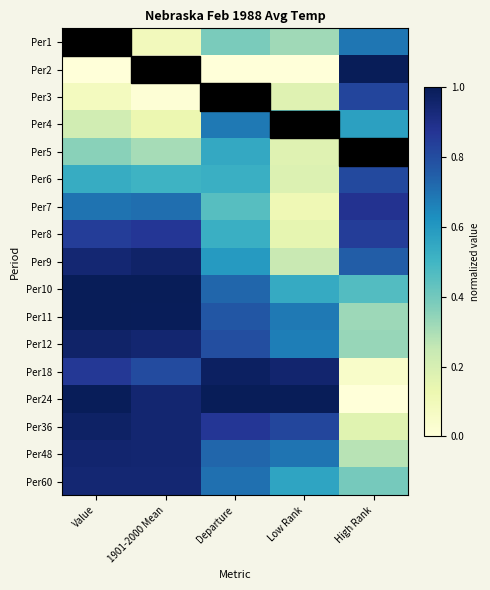

At Low Rank, list the series in order from largest to smallest.

Per24, Per18, Per36, Per48, Per11, Per12, Per60, Per10, Per4, Per1, Per9, Per6, Per3, Per5, Per8, Per7, Per2